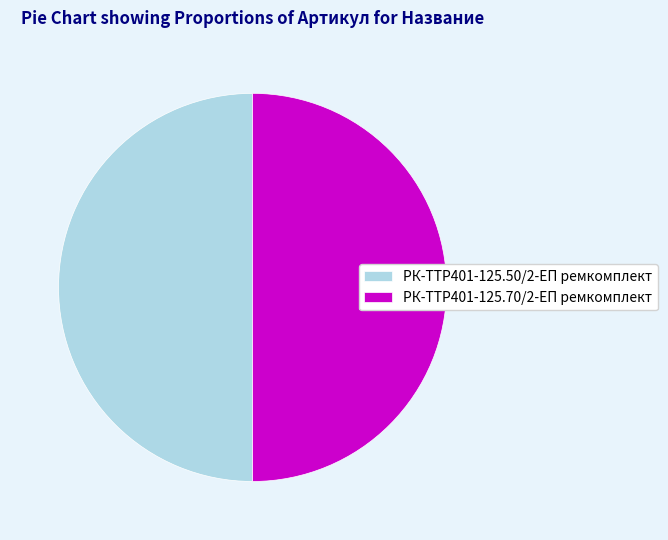

Is it true that РК-TTР401-125.50/2-ЕП ремкомплект is 59% of the pie?

False